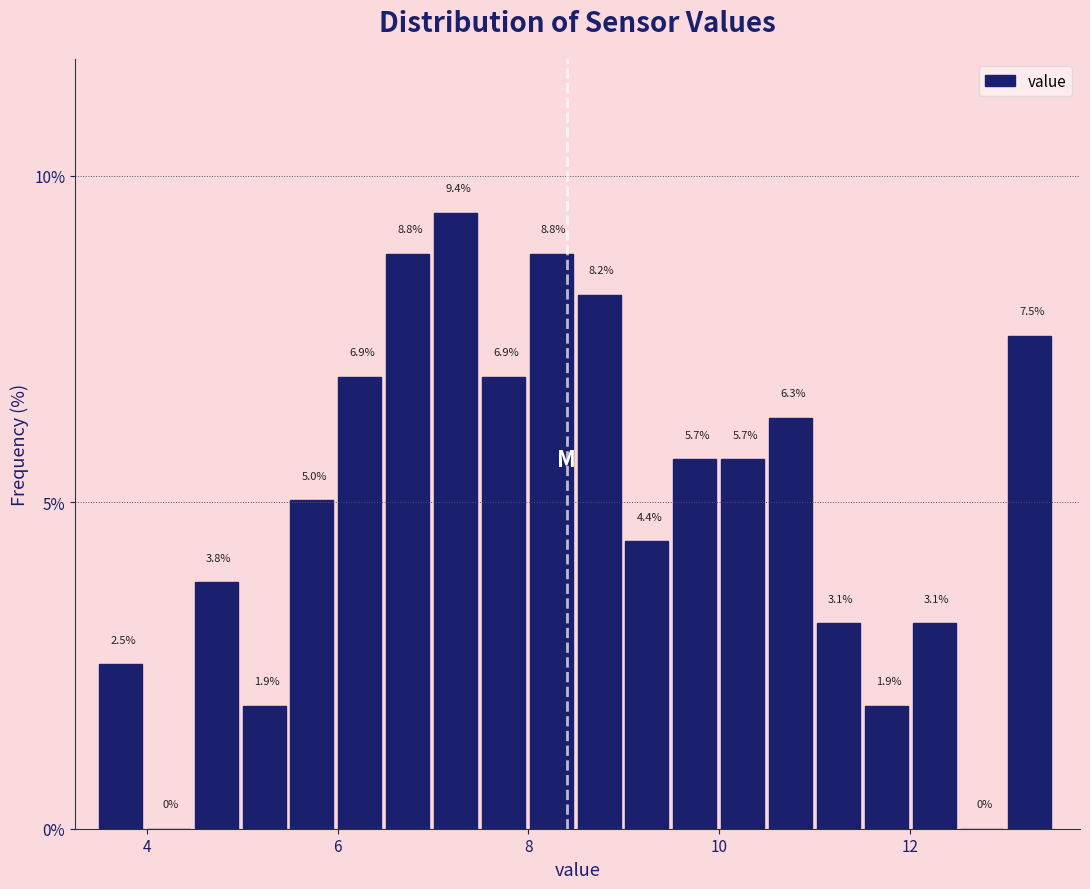

Read against the x-axis, roughly where is the centre of the tallest bar?

7.2